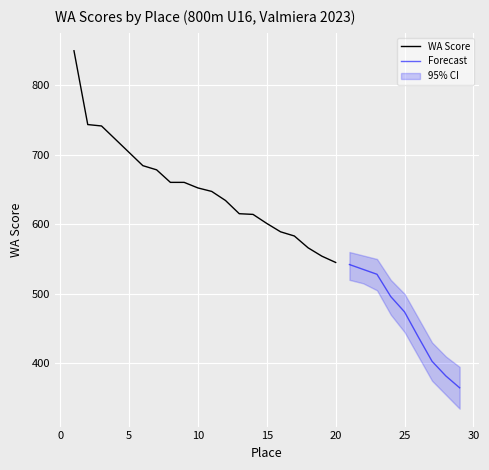

What is the maximum value shown in the chart?

849